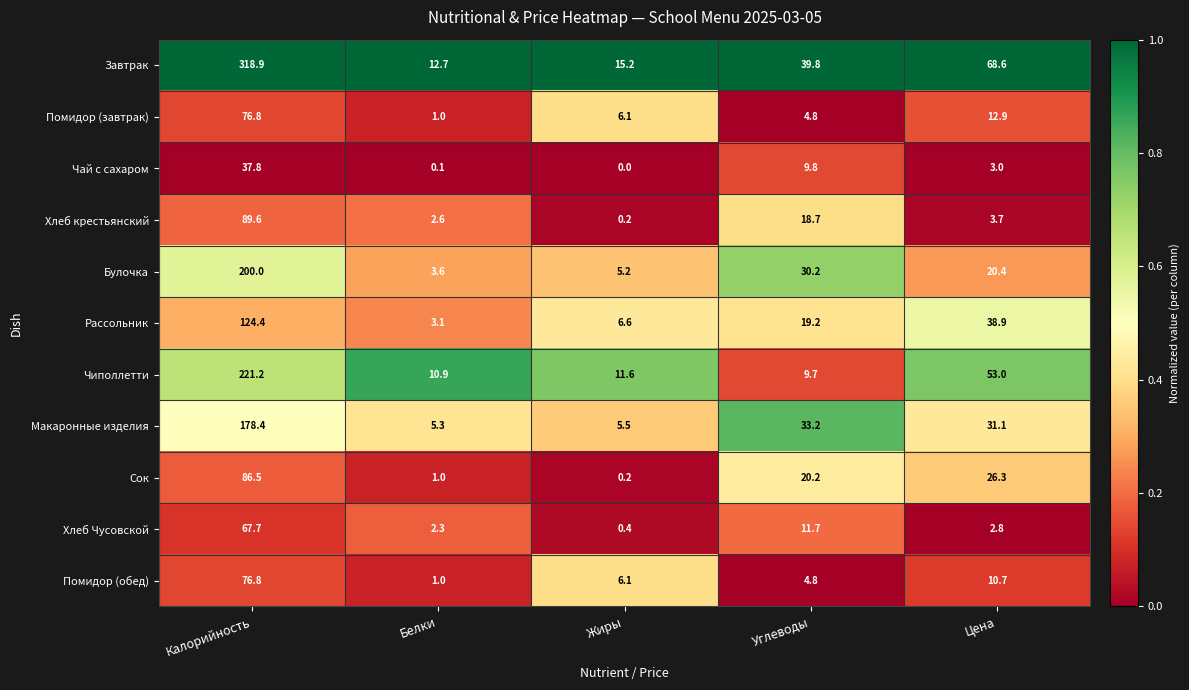

True or false: Помидор (обед) has a value of 10.7 at Цена.

True